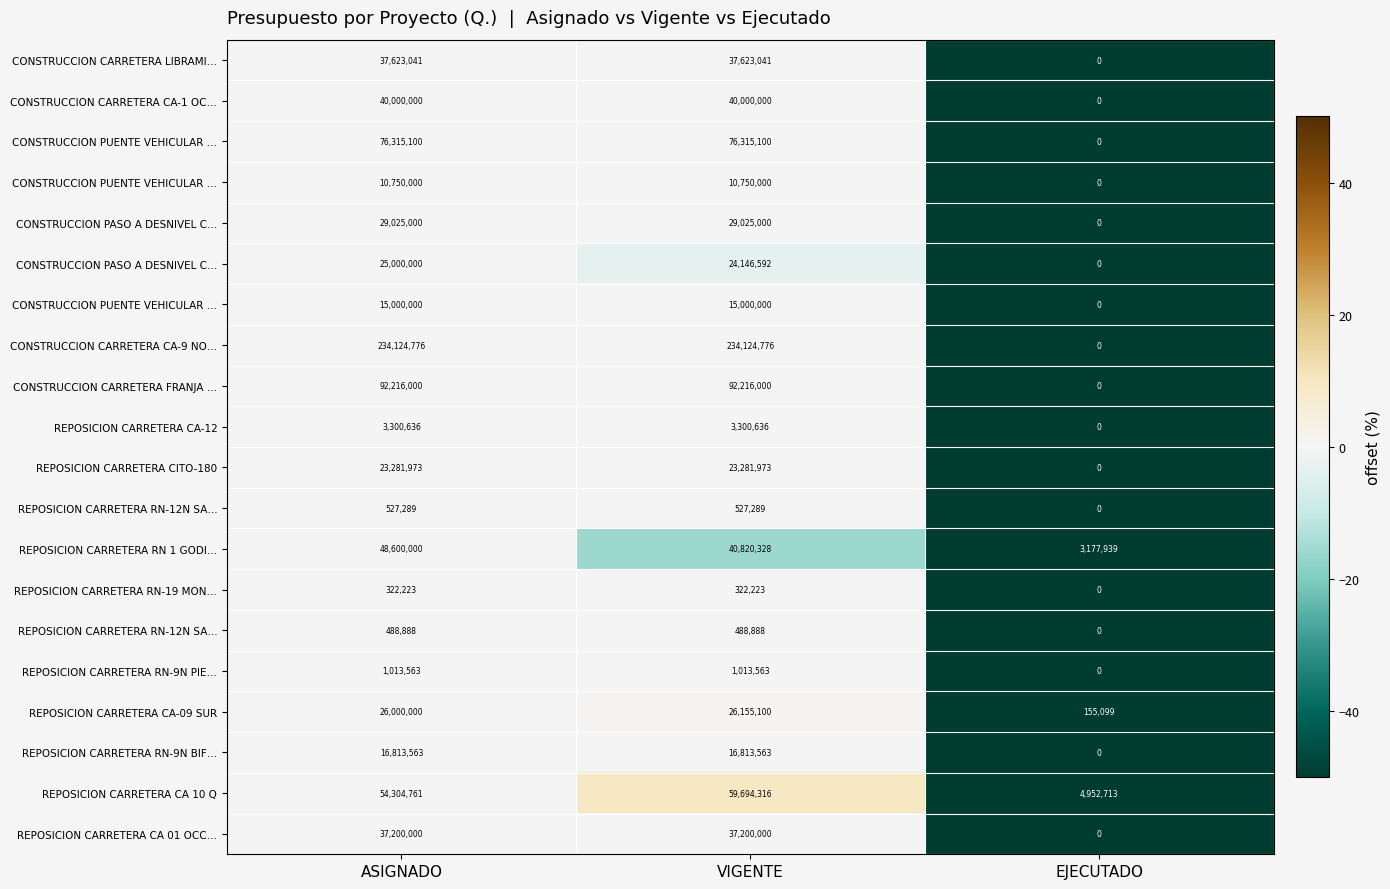

At how many categories does at least one series exceed -42?

2